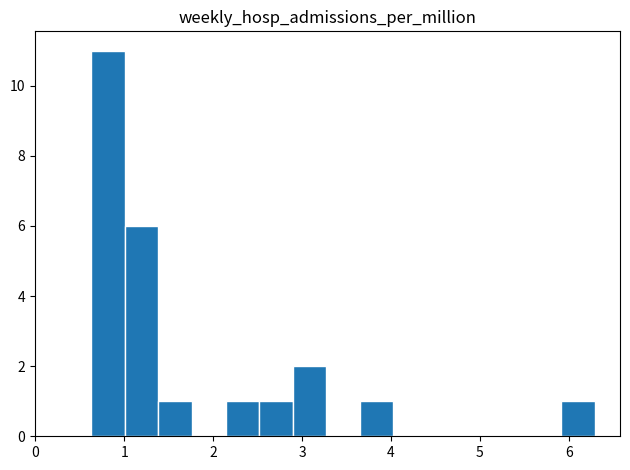

Around what value on the x-axis is the tallest bar? Give the approximate position of its centre, as read against the axis.

0.8